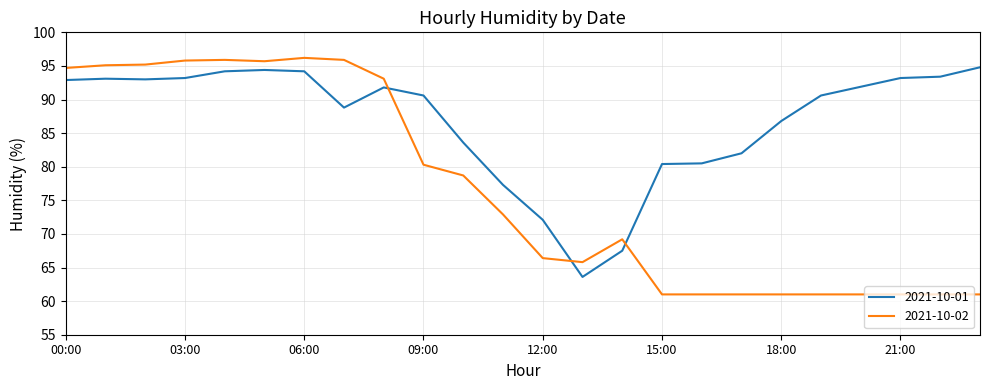

At how many categories does at least one series exceed 80?

20